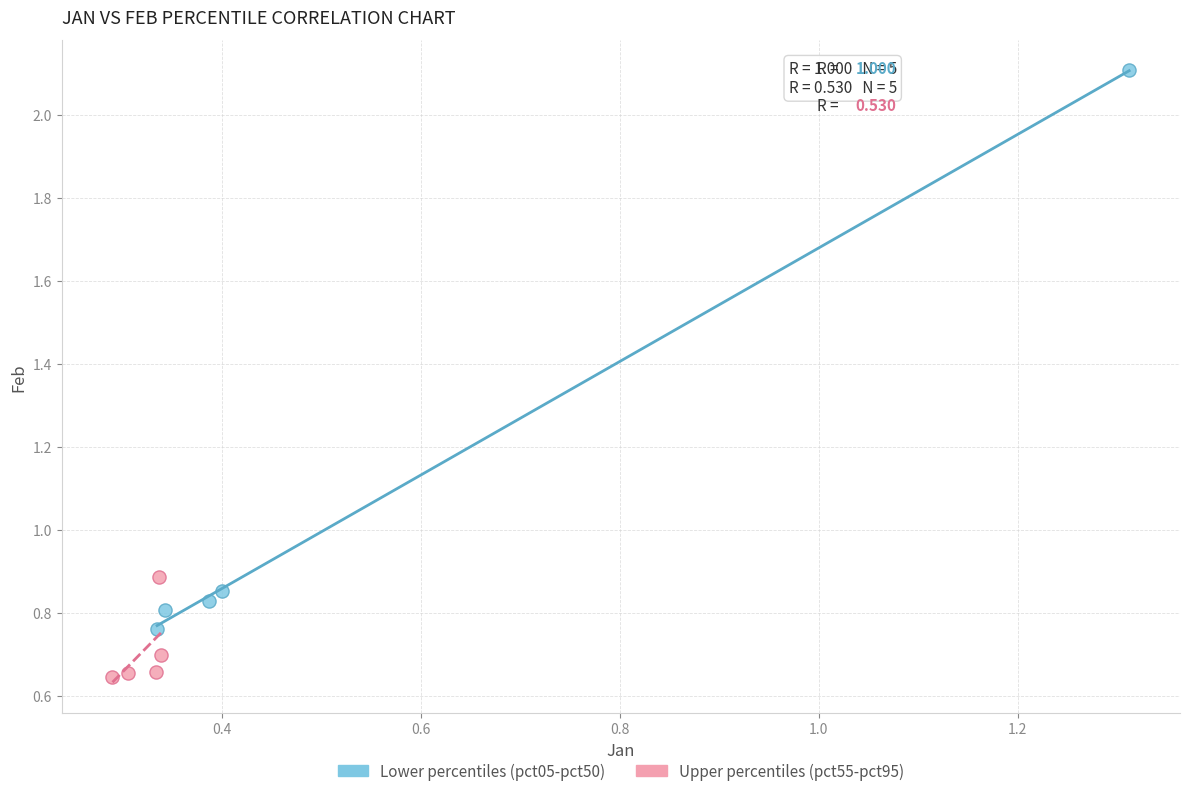

Which series contains the lowest Y value?

Upper percentiles (pct55-pct95)